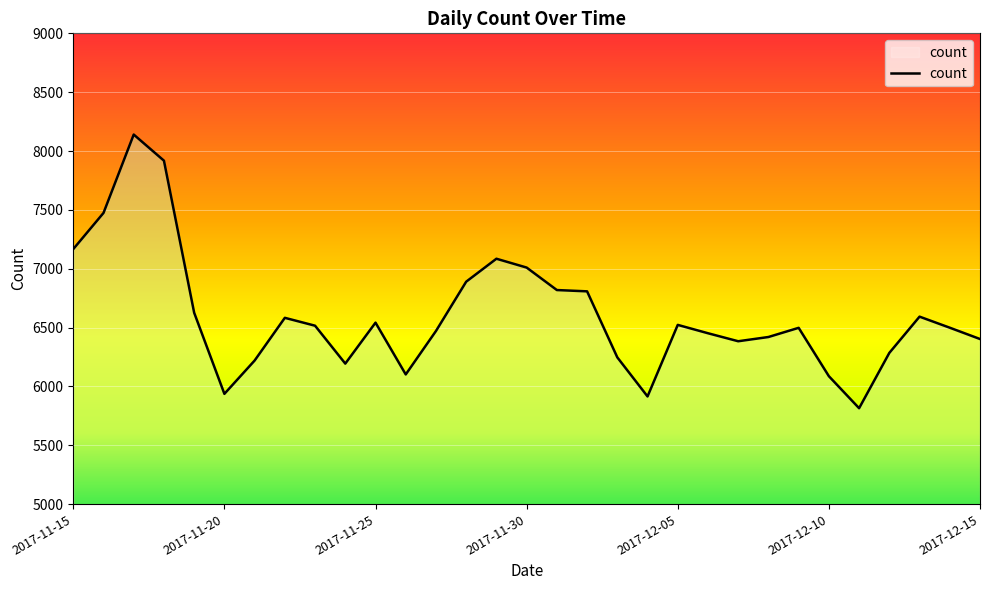

What is the smallest value displayed?

5815